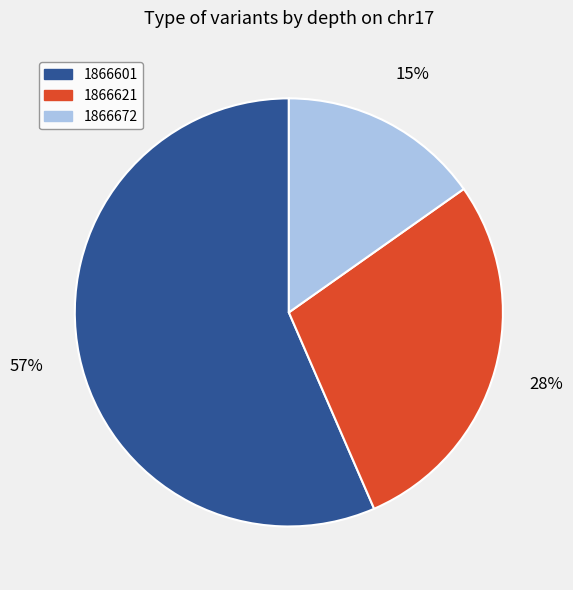

Which has a higher value, 1866672 or 1866601?

1866601